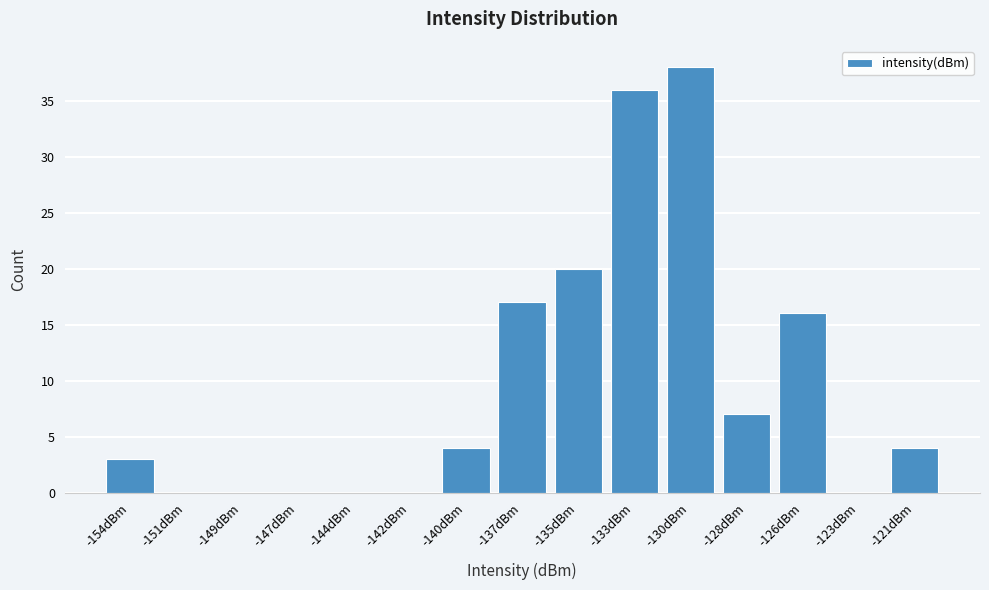

Reading left to right, extract all data points from this chart.

-154dBm=3	-151dBm=0	-149dBm=0	-147dBm=0	-144dBm=0	-142dBm=0	-140dBm=4	-137dBm=17	-135dBm=20	-133dBm=36	-130dBm=38	-128dBm=7	-126dBm=16	-123dBm=0	-121dBm=4